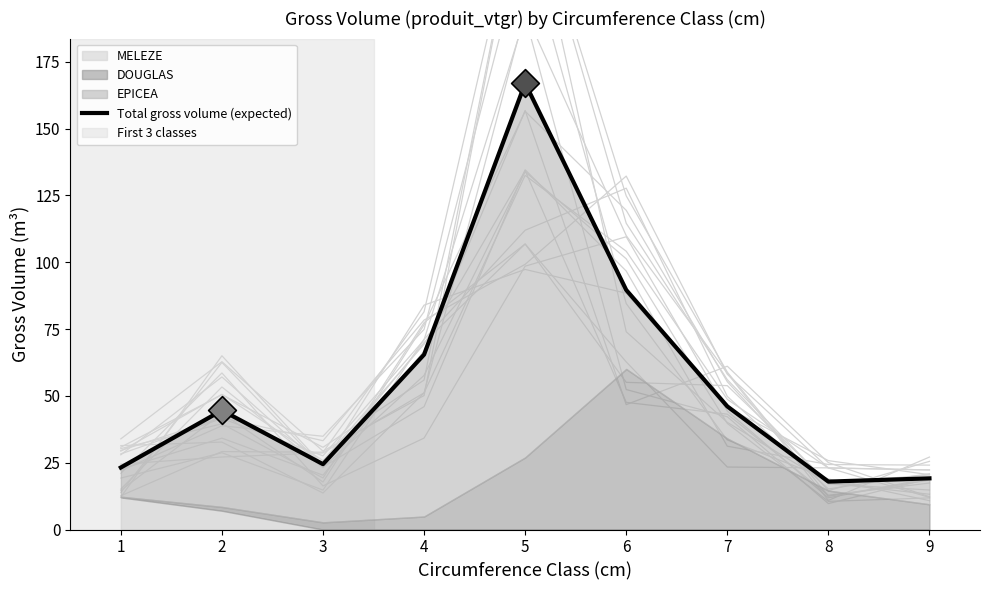

Which has a higher value, 5 or 7?

5